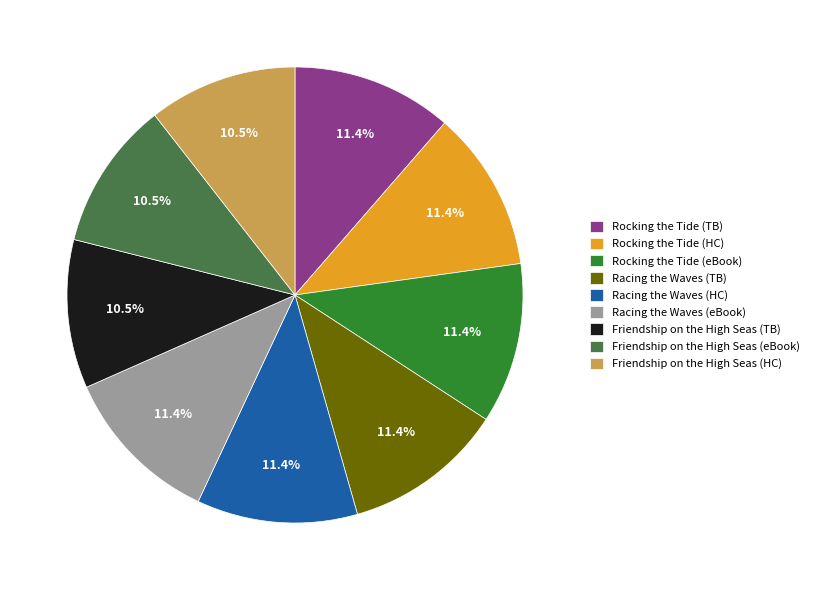

What portion of the pie excludes Racing the Waves (TB)?

88.6%